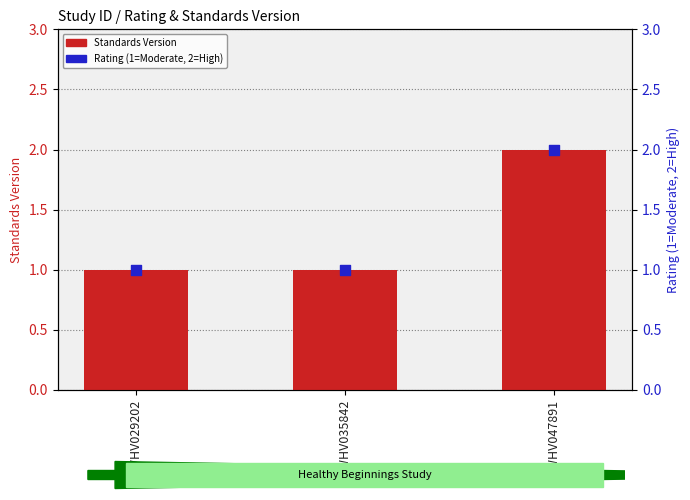

Which series reaches the minimum Y coordinate?

Standards Version